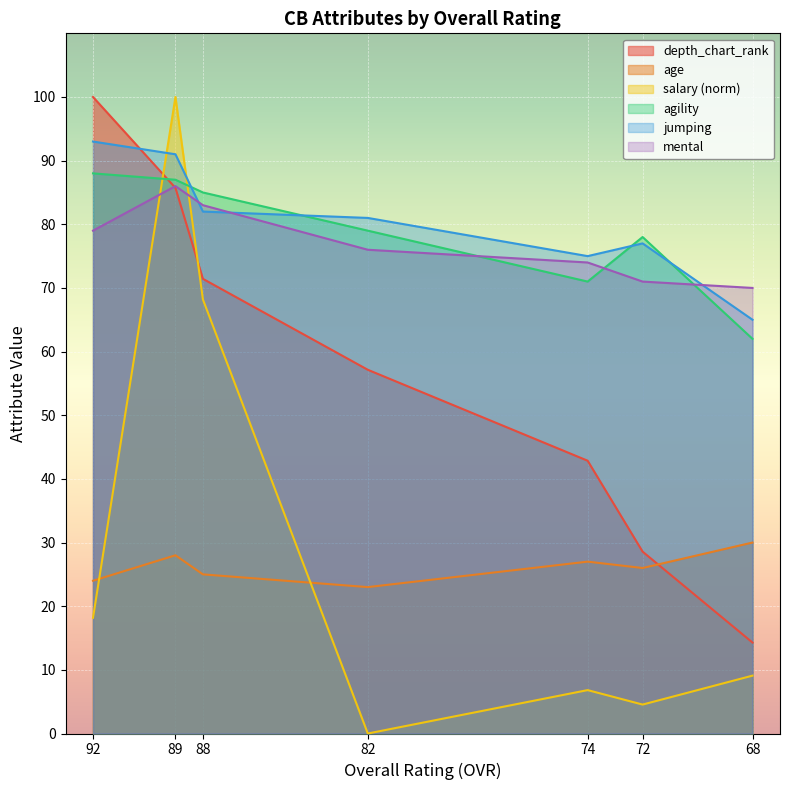

Reading left to right, extract all data points from this chart.

depth_chart_rank: 100.0	85.7	71.4	57.1	42.9	28.6	14.3
age: 24.0	28.0	25.0	23.0	27.0	26.0	30.0
salary: 18.2	100.0	68.2	0.0	6.8	4.5	9.1
agility: 88.0	87.0	85.0	79.0	71.0	78.0	62.0
jumping: 93.0	91.0	82.0	81.0	75.0	77.0	65.0
mental: 79.0	86.0	83.0	76.0	74.0	71.0	70.0